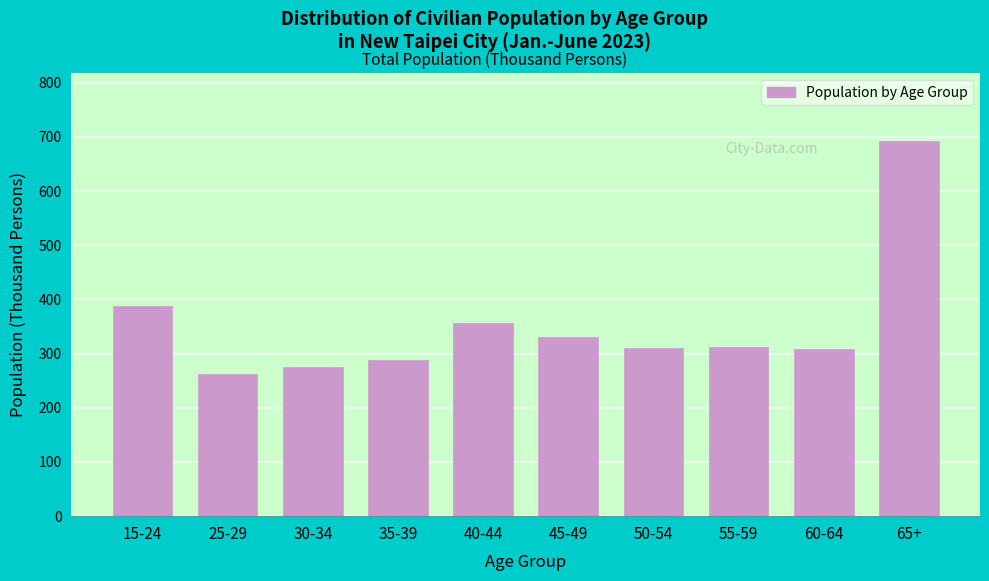

What is the approximate value at 40-44, to the nearest 5?

355